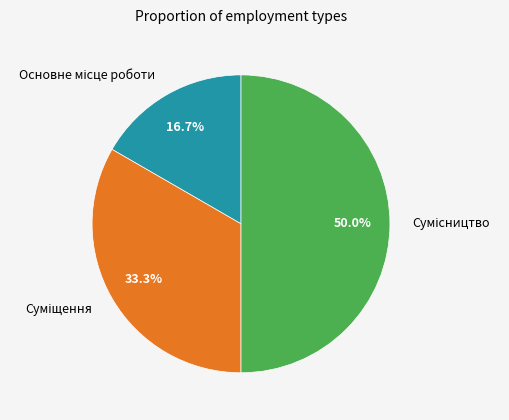

What is the largest slice in the pie chart?

Сумісництво